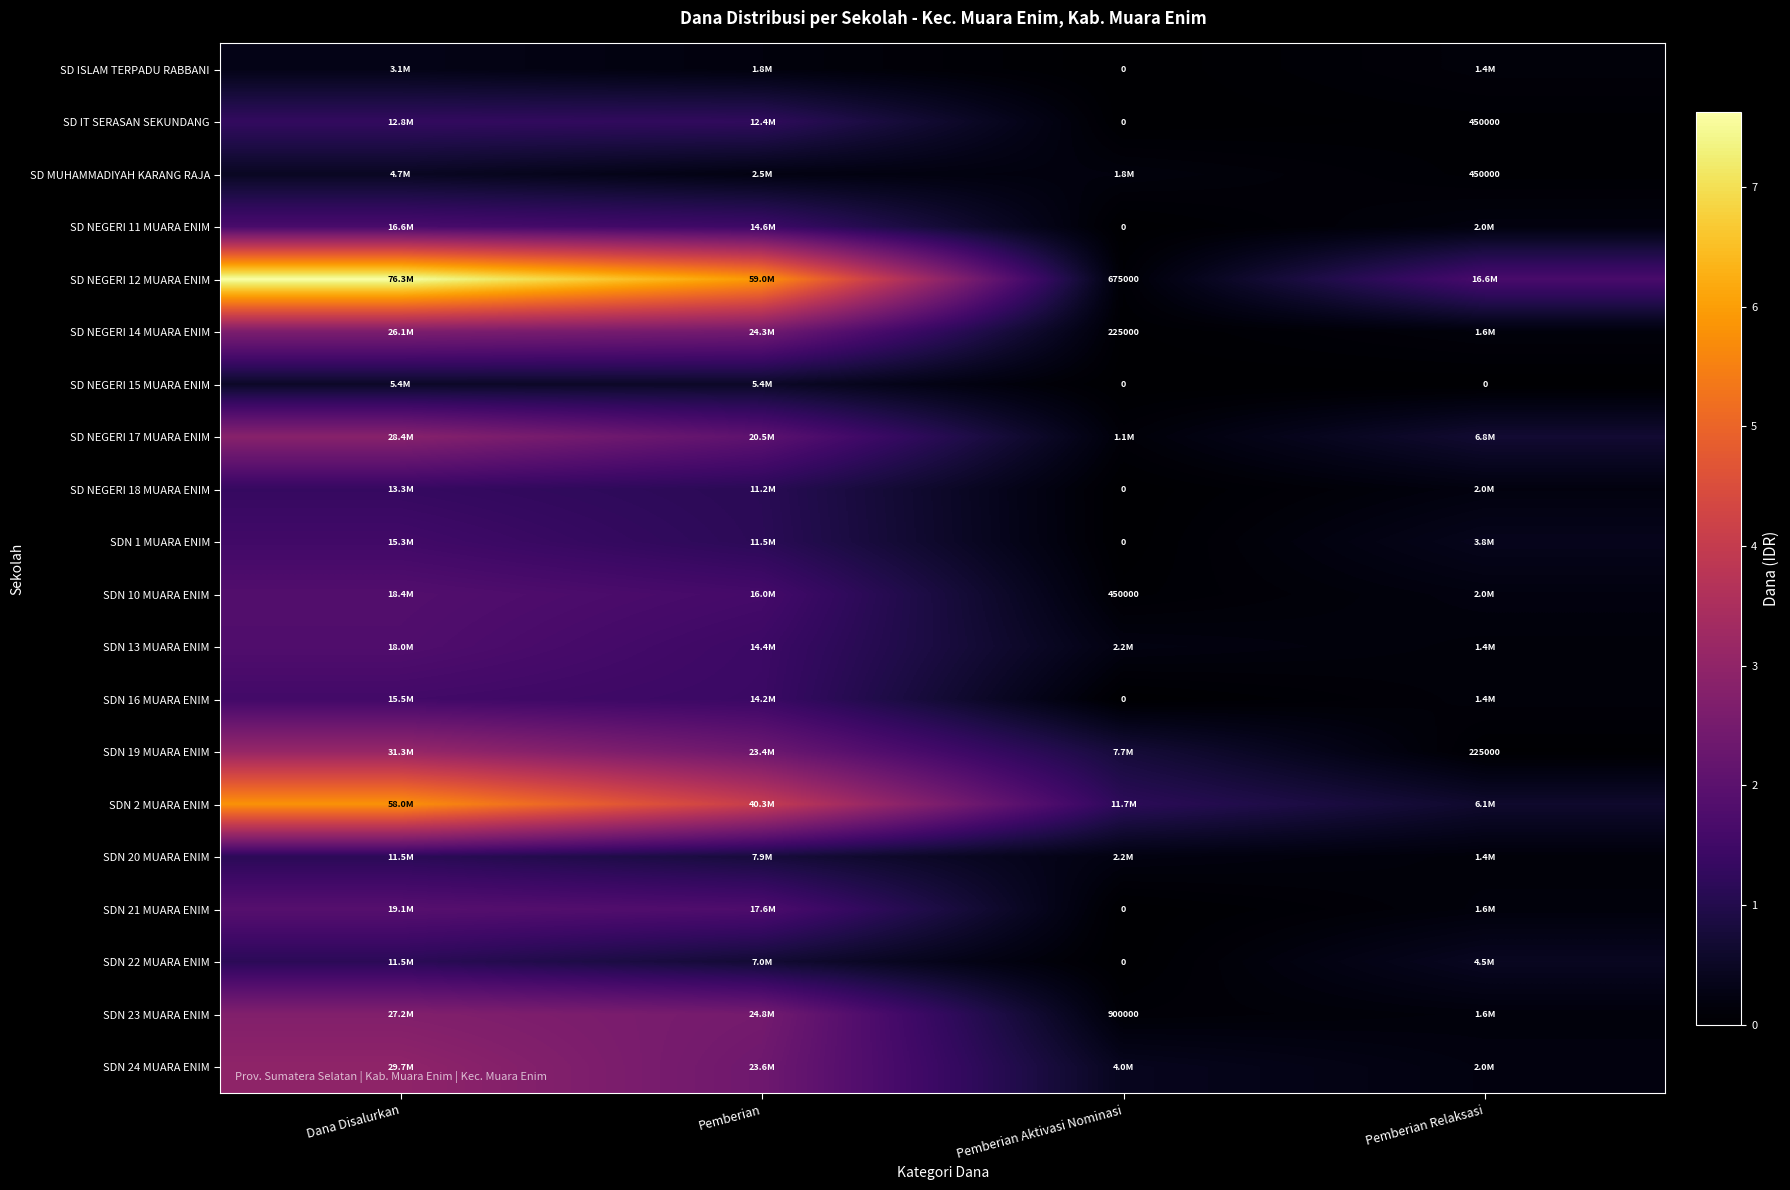

True or false: SDN 10 MUARA ENIM has a value of 108354 at Pemberian Aktivasi Nominasi.

False